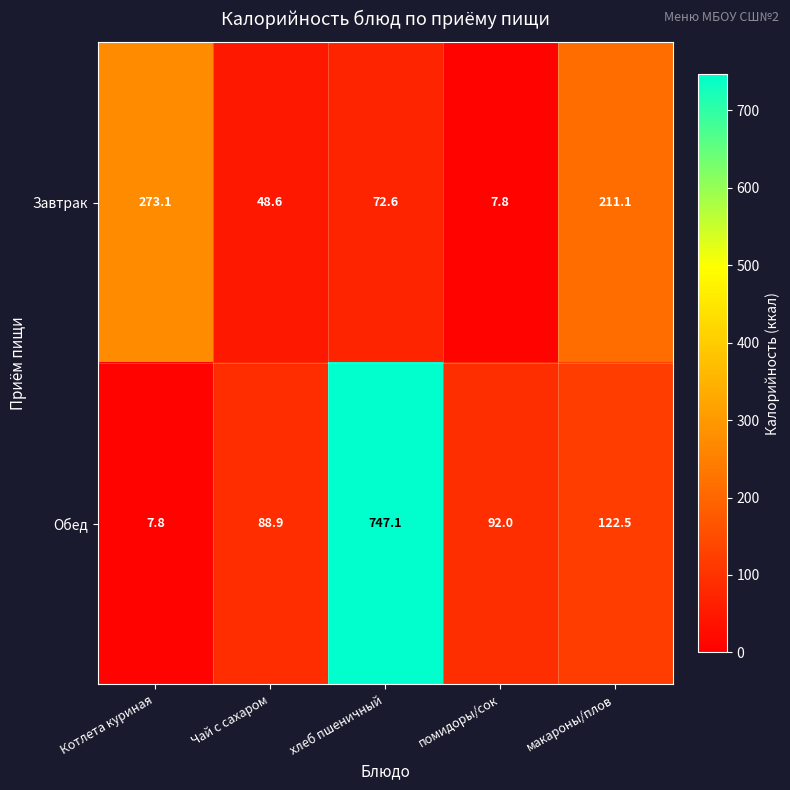

The Обед series shows 208.2 at макароны/плов. True or false?

False